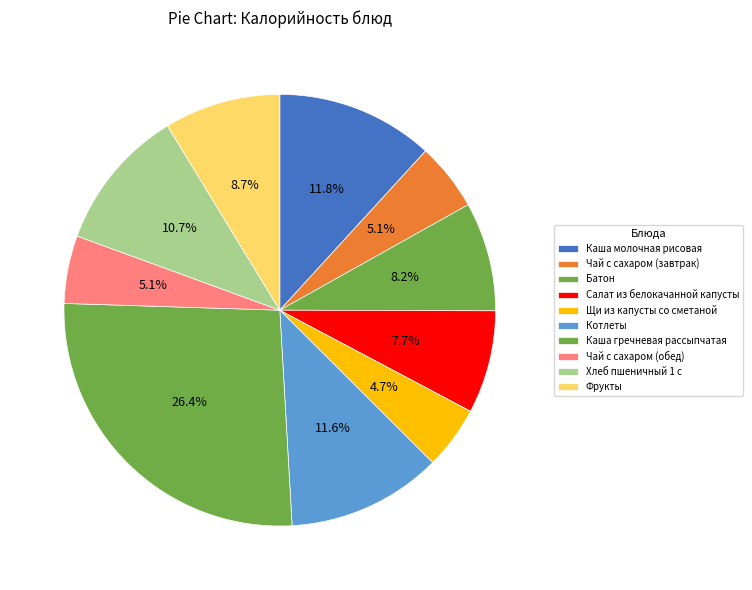

To the nearest percent, what portion does Салат из белокачанной капусты represent?

8%